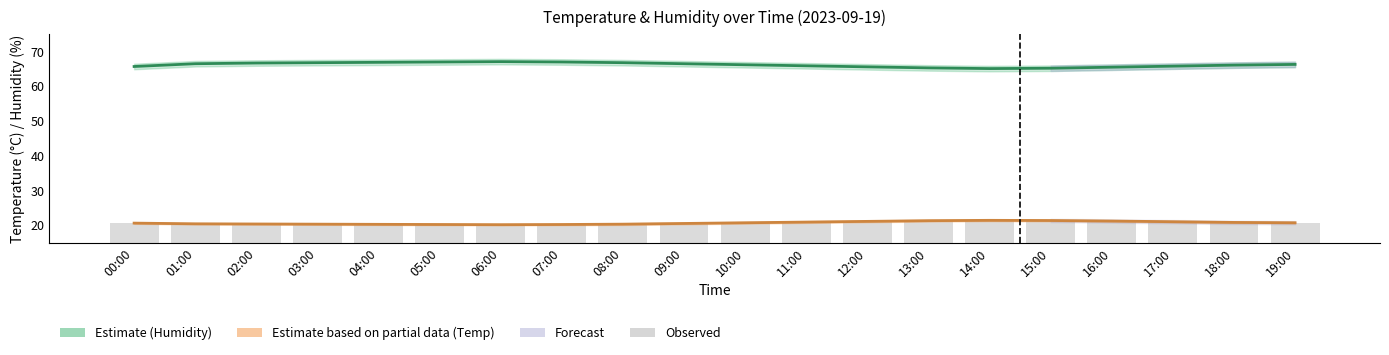

What is the value of the Observed bar at the 7th from the left?

20.1